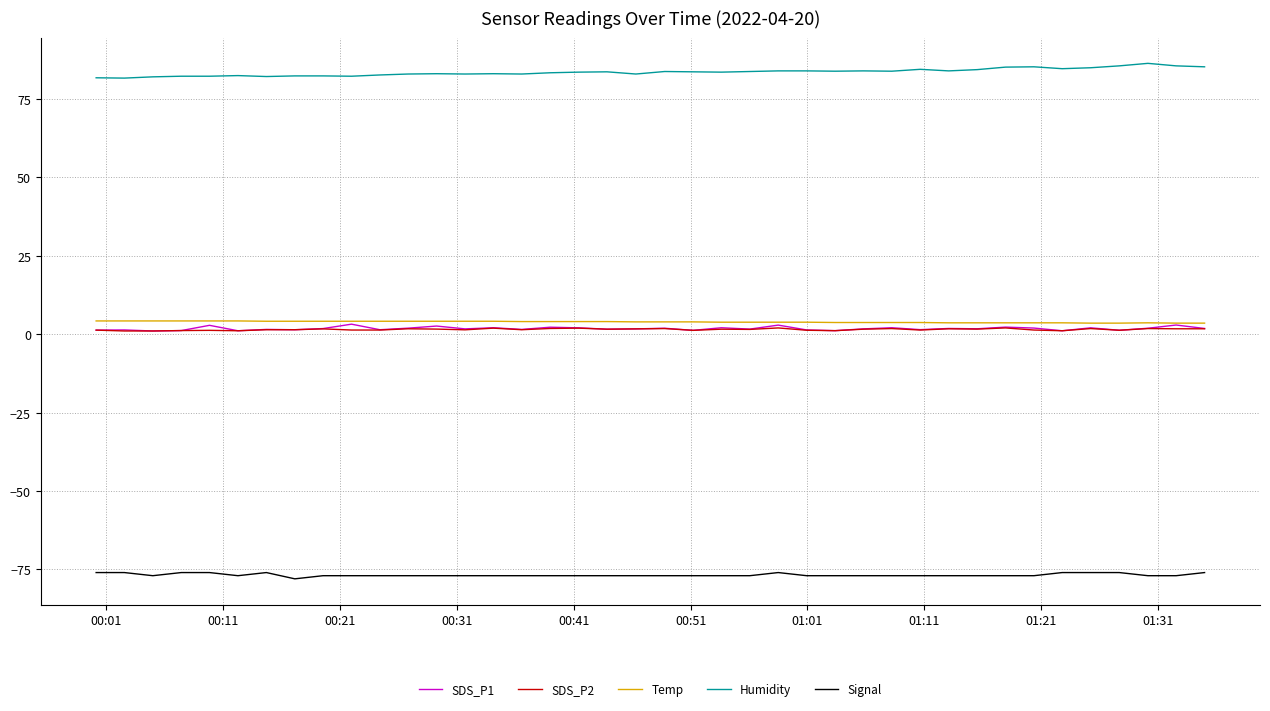

What is the sum of all Signal values?

-3071.0